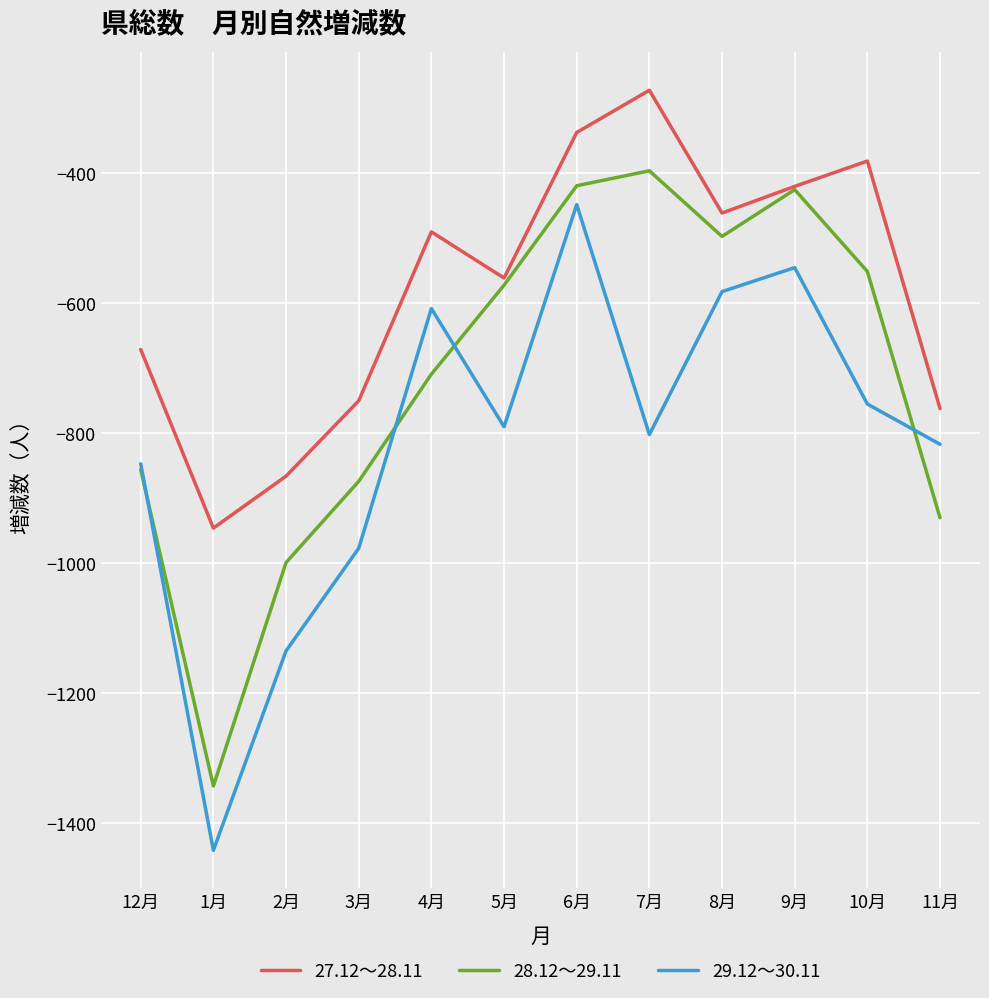

Reading left to right, what are all the values shown in this chart?

27.12～28.11: 12月=-671	1月=-946	2月=-866	3月=-750	4月=-490	5月=-561	6月=-337	7月=-272	8月=-461	9月=-420	10月=-381	11月=-762
28.12～29.11: 12月=-856	1月=-1343	2月=-999	3月=-874	4月=-709	5月=-572	6月=-419	7月=-396	8月=-497	9月=-425	10月=-551	11月=-930
29.12～30.11: 12月=-847	1月=-1442	2月=-1135	3月=-977	4月=-608	5月=-790	6月=-448	7月=-802	8月=-582	9月=-545	10月=-755	11月=-817